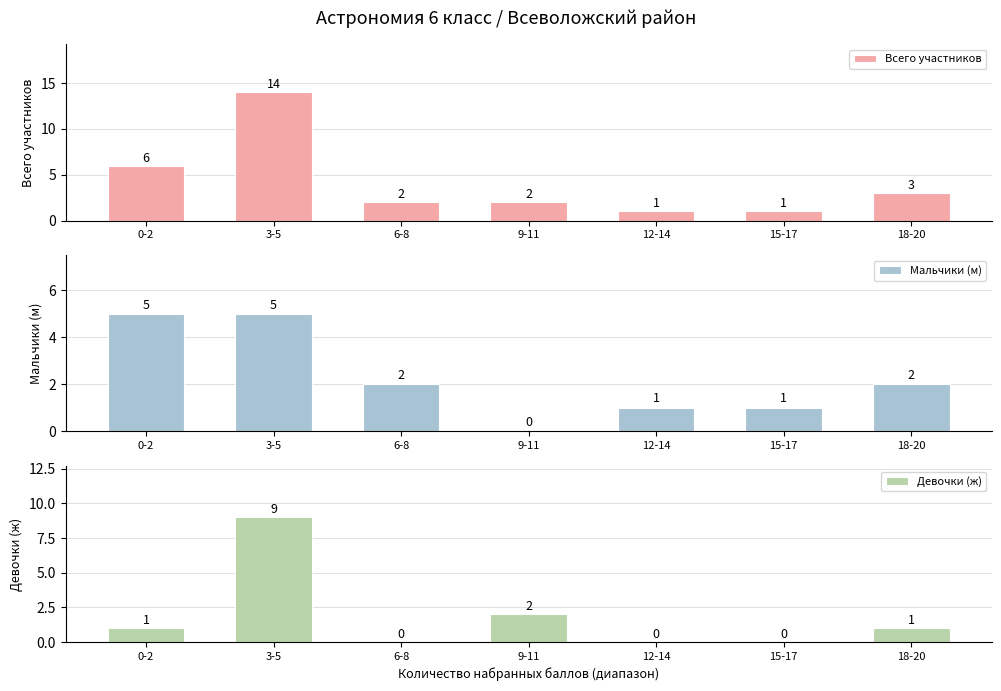

Between 3-5 and 12-14, which series saw the biggest shift?

Всего участников